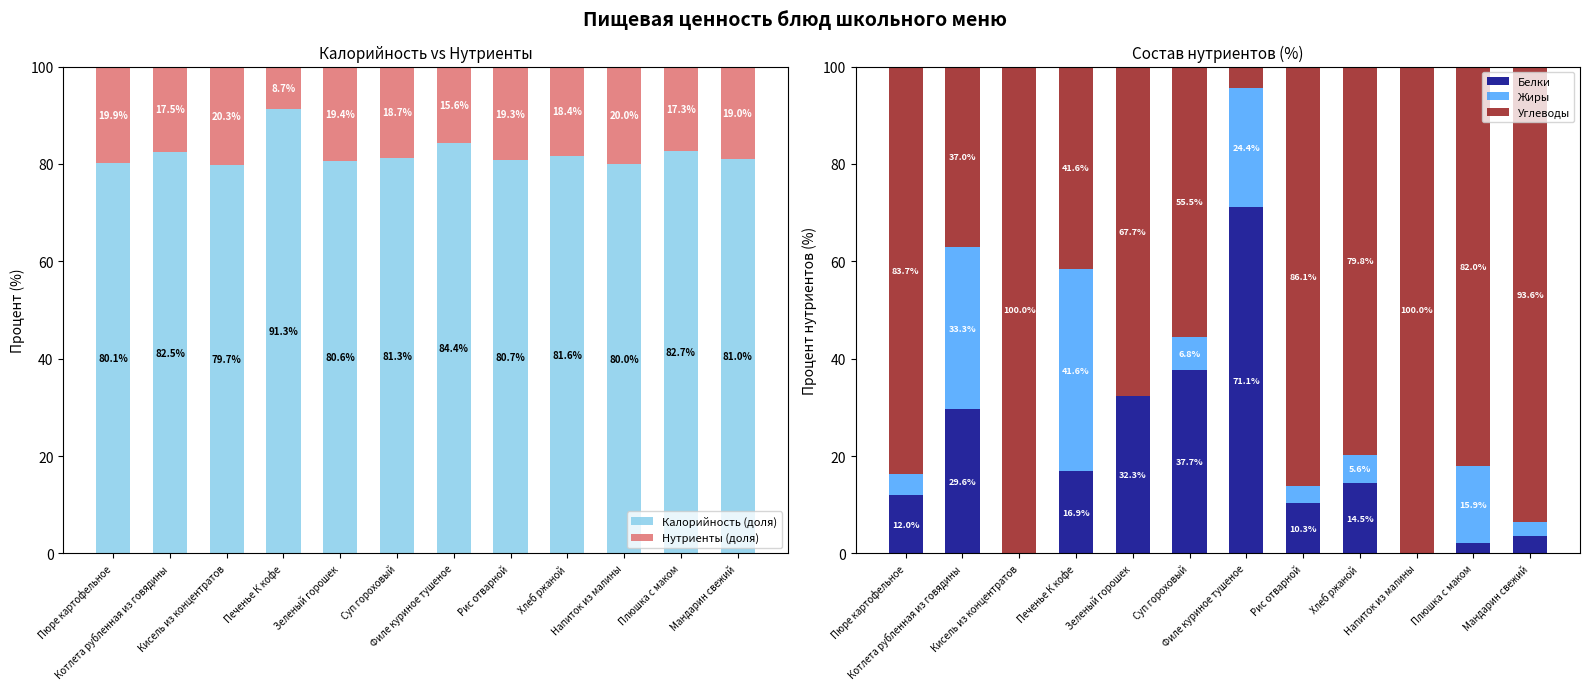

Reading right to left, extract all data points from this chart.

Калорийность (доля): 81.0	82.7	80.0	81.6	80.7	84.4	81.3	80.6	91.3	79.7	82.5	80.1
Нутриенты (доля): 19.0	17.3	20.0	18.4	19.3	15.6	18.7	19.4	8.7	20.3	17.5	19.9
Белки: 3.6	2.1	0.0	14.5	10.3	71.1	37.7	32.3	16.9	0.0	29.6	12.0
Жиры: 2.7	15.9	0.0	5.6	3.6	24.4	6.8	0.0	41.6	0.0	33.3	4.3
Углеводы: 93.6	82.0	100.0	79.8	86.1	4.5	55.5	67.7	41.6	100.0	37.0	83.7